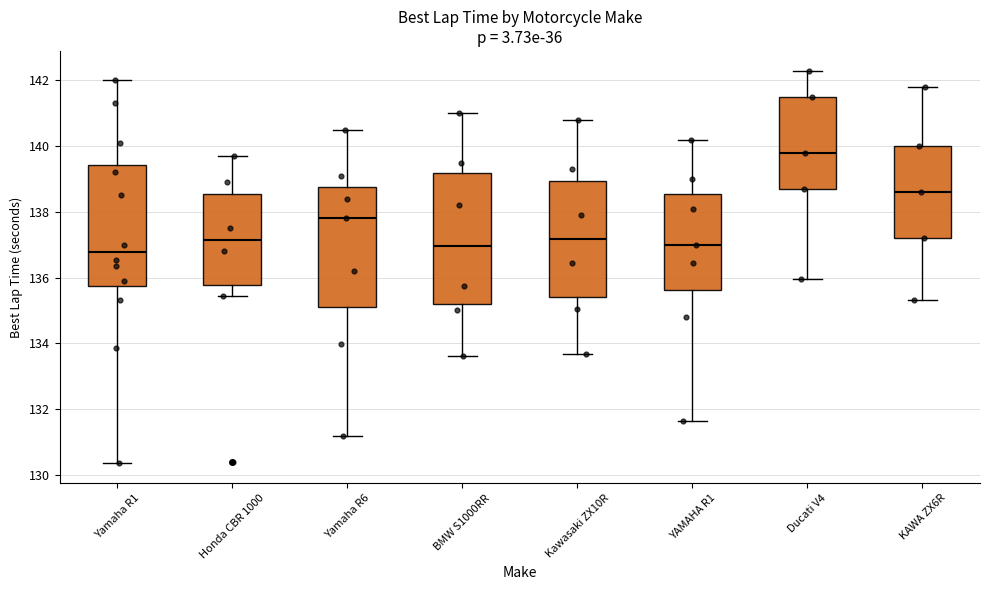

Reading left to right, read every box against the y-axis: the position of its median line, the range the box covers, and the ends of its whiskers. The values are not printed on the chart, so give them approximately, as read against the axis.

Yamaha R1: median 136.8, box 135.8 to 139.4, whiskers 130.4 to 142.0
Honda CBR 1000: median 137.2, box 135.8 to 138.6, whiskers 135.4 to 139.8
Yamaha R6: median 137.8, box 135.0 to 138.8, whiskers 131.2 to 140.6
BMW S1000RR: median 137.0, box 135.2 to 139.2, whiskers 133.6 to 141.0
Kawasaki ZX10R: median 137.2, box 135.4 to 139.0, whiskers 133.6 to 140.8
YAMAHA R1: median 137.0, box 135.6 to 138.6, whiskers 131.6 to 140.2
Ducati V4: median 139.8, box 138.8 to 141.6, whiskers 136.0 to 142.4
KAWA ZX6R: median 138.6, box 137.2 to 140.0, whiskers 135.4 to 141.8